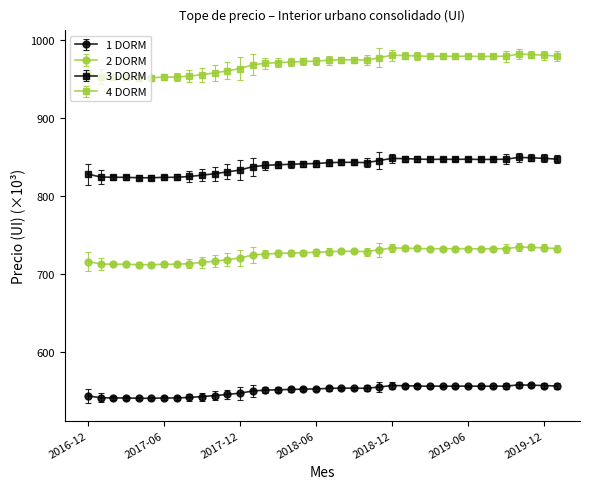

True or false: 4 DORM and 2 DORM cross at least once.

False